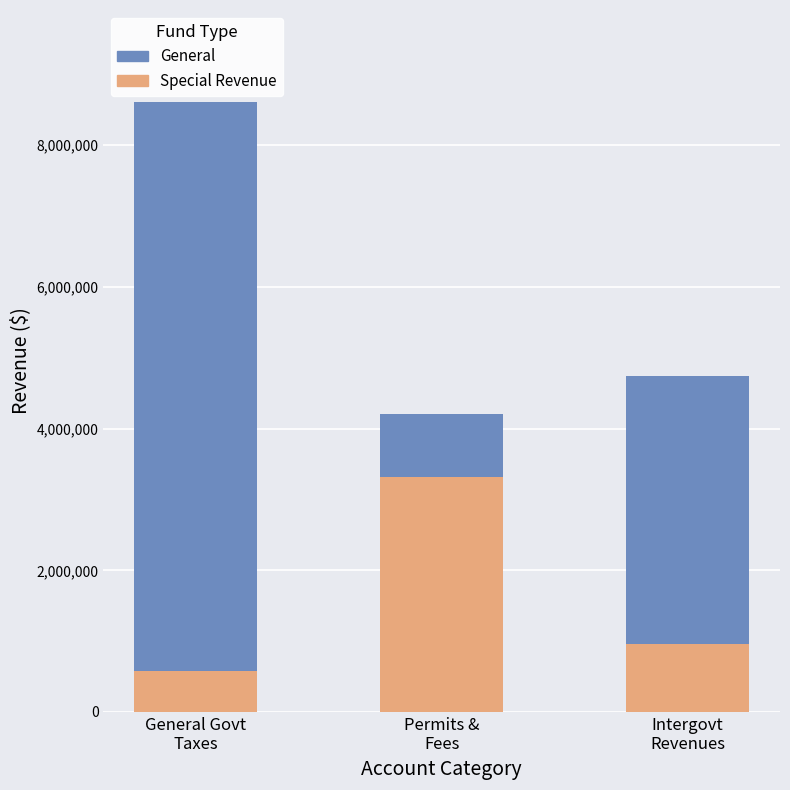

What is the sum of all Special Revenue values?

4847656